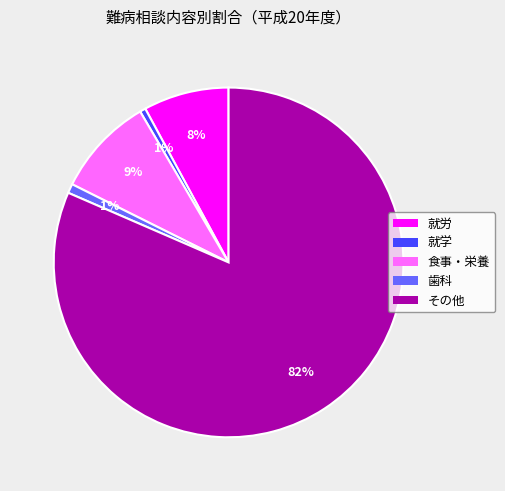

Do 就労 and 食事・栄養 together represent more than half of the pie?

No